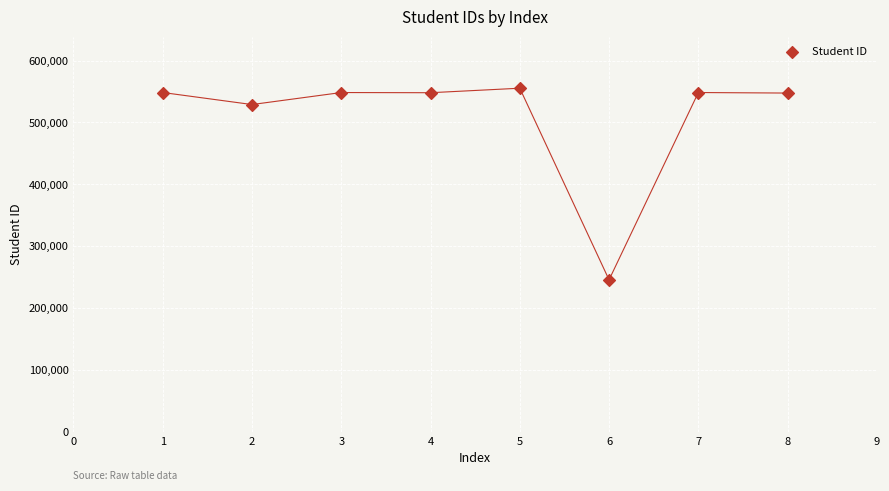

What is the average Y value?

508888